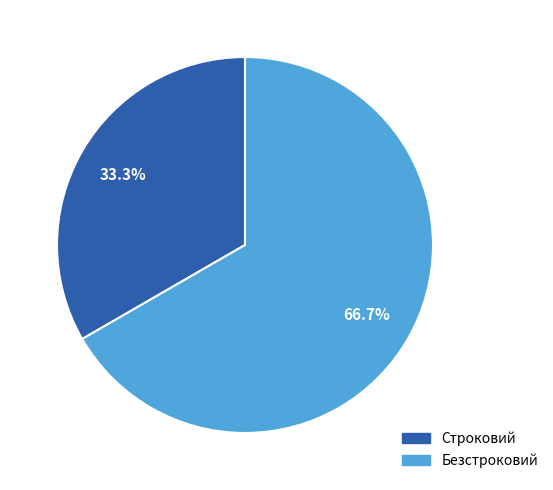

Which slice is the smallest?

Строковий